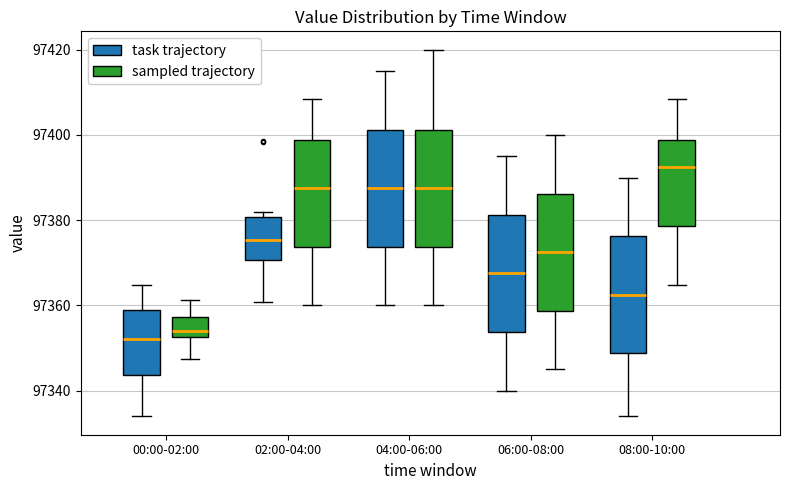

Reading left to right, transcribe this box plot: for each box, give where its median line is, the range the box spans, and where its two whiskers end, as read against the y-axis. The values are not printed on the chart, so give them approximately, as read against the axis.

00:00-02:00 (task trajectory): median 97352, box 97344 to 97358, whiskers 97334 to 97364
00:00-02:00 (sampled trajectory): median 97354, box 97352 to 97358, whiskers 97348 to 97362
02:00-04:00 (task trajectory): median 97376, box 97370 to 97380, whiskers 97360 to 97382
02:00-04:00 (sampled trajectory): median 97388, box 97374 to 97398, whiskers 97360 to 97408
04:00-06:00 (task trajectory): median 97388, box 97374 to 97402, whiskers 97360 to 97416
04:00-06:00 (sampled trajectory): median 97388, box 97374 to 97402, whiskers 97360 to 97420
06:00-08:00 (task trajectory): median 97368, box 97354 to 97382, whiskers 97340 to 97396
06:00-08:00 (sampled trajectory): median 97372, box 97358 to 97386, whiskers 97346 to 97400
08:00-10:00 (task trajectory): median 97362, box 97348 to 97376, whiskers 97334 to 97390
08:00-10:00 (sampled trajectory): median 97392, box 97378 to 97398, whiskers 97364 to 97408